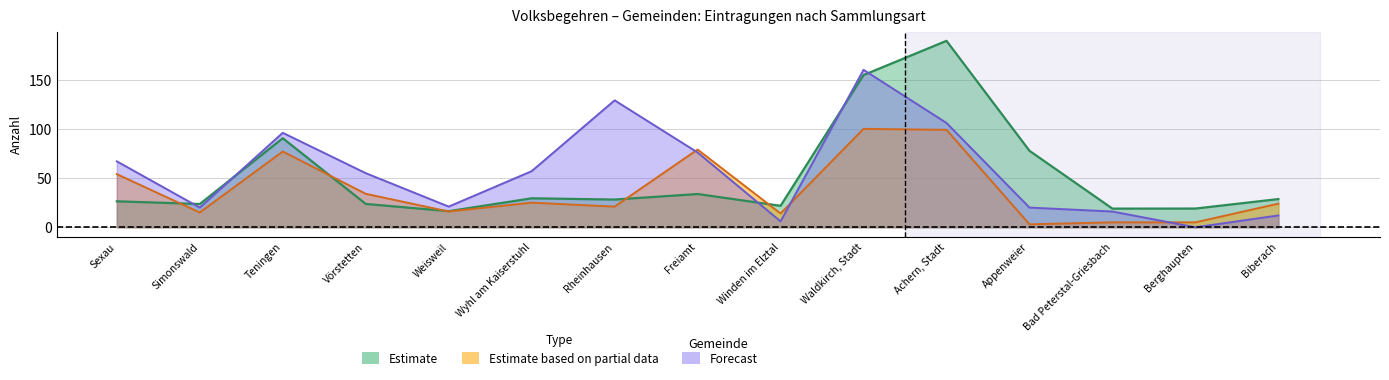

What is the value of the Freie Sammlung point at the 10th from the left?

160.0